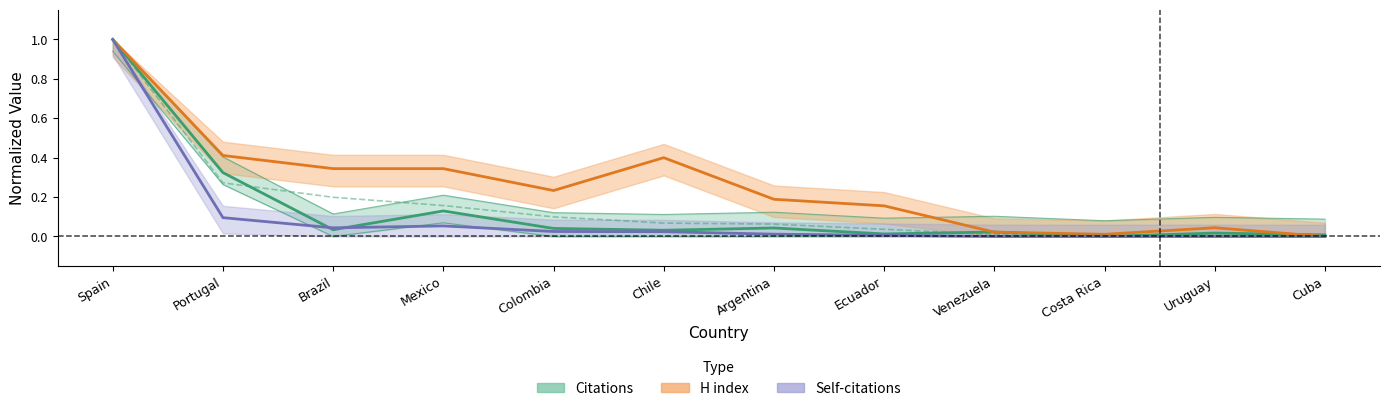

Which series has the largest total across all categories?

H index